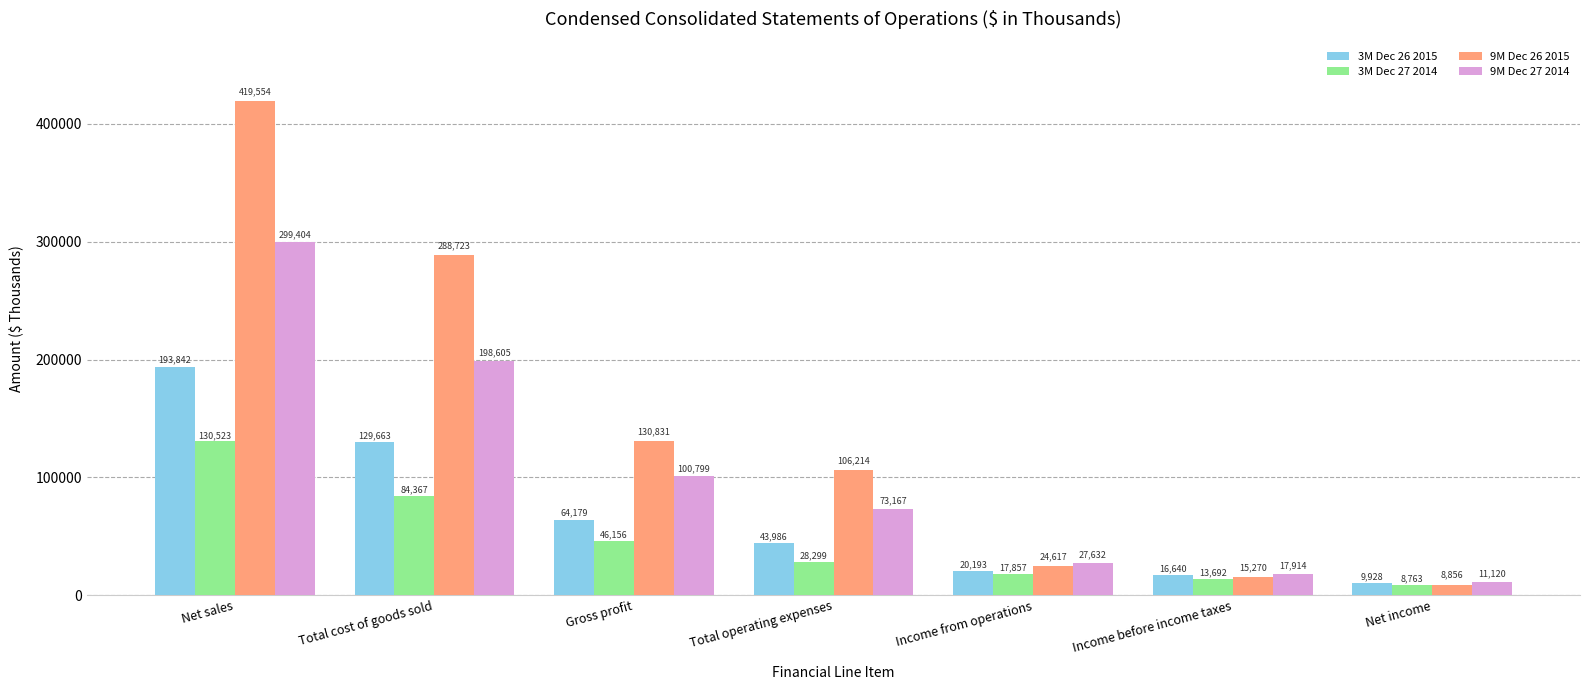

Where does the 9M Dec 26 2015 series first go above 106214?

Net sales